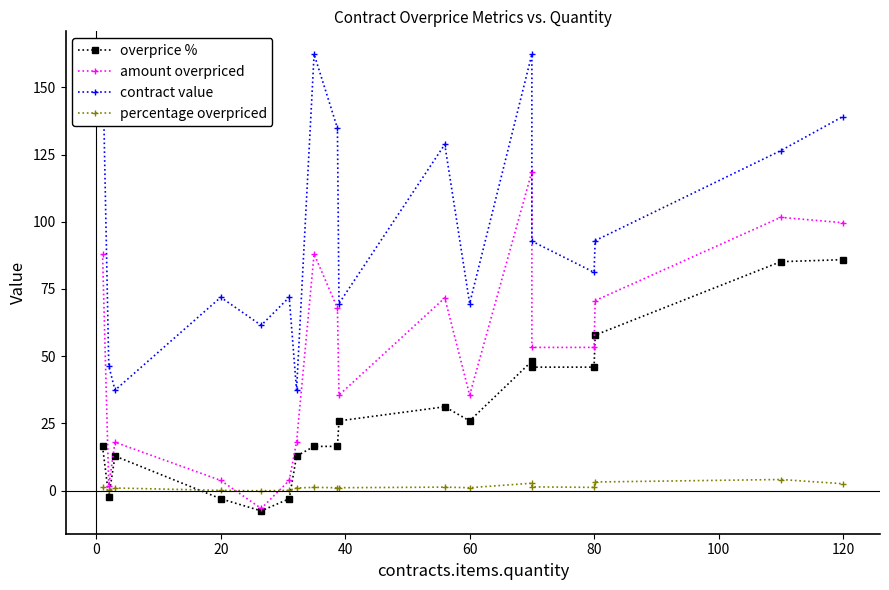

Which series has the largest total across all categories?

contract value